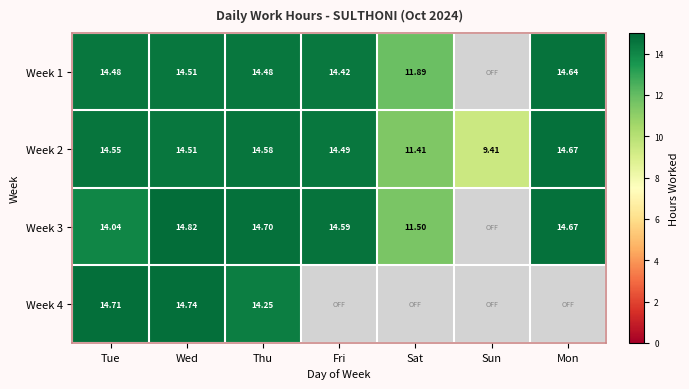

Where does the Week 2 series first go above 14?

Tue